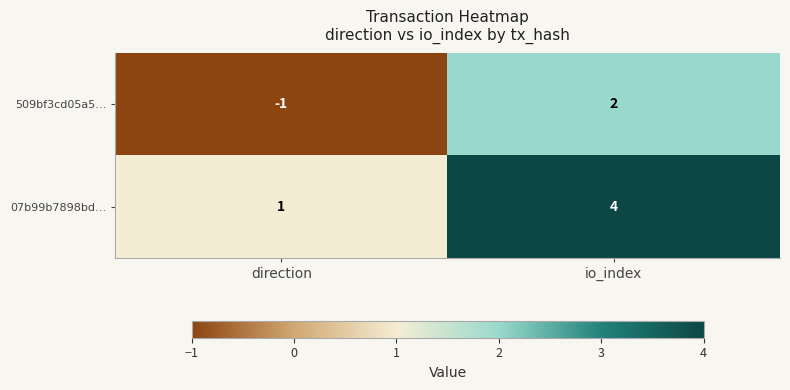

At which label is 07b99b7898bd… closest to 2?

direction